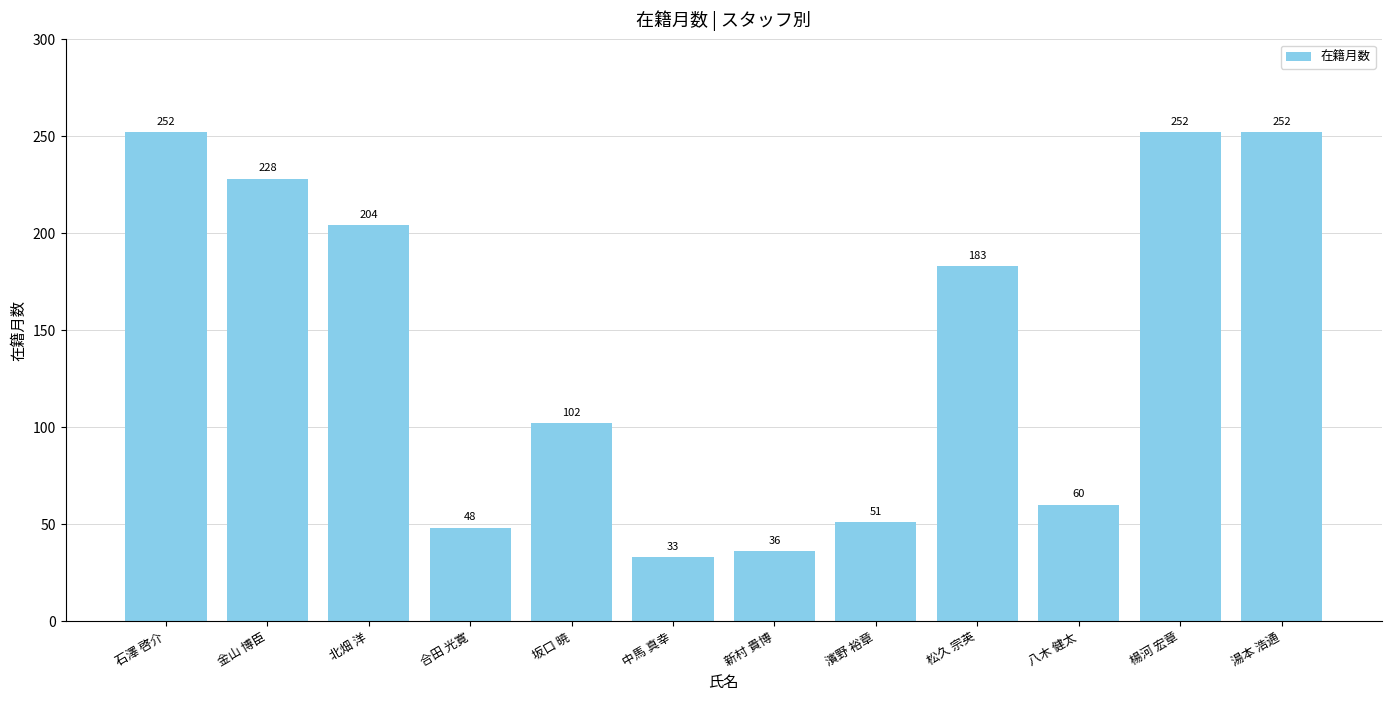

Which has a higher value, 坂口 暁 or 北畑 洋?

北畑 洋